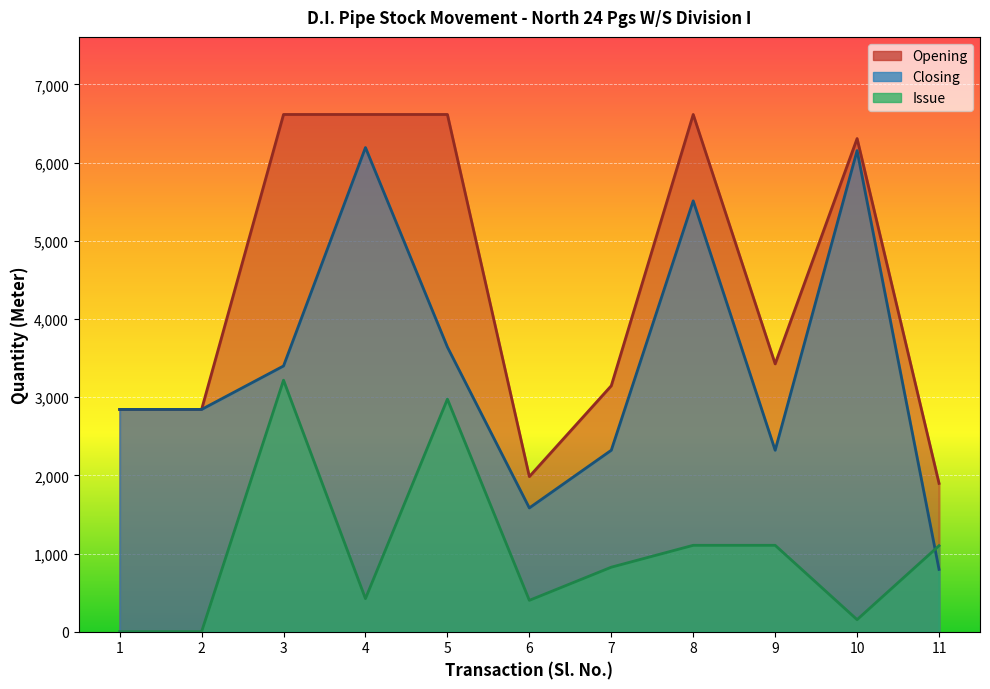

Which has a higher value, 4 or 8?

4